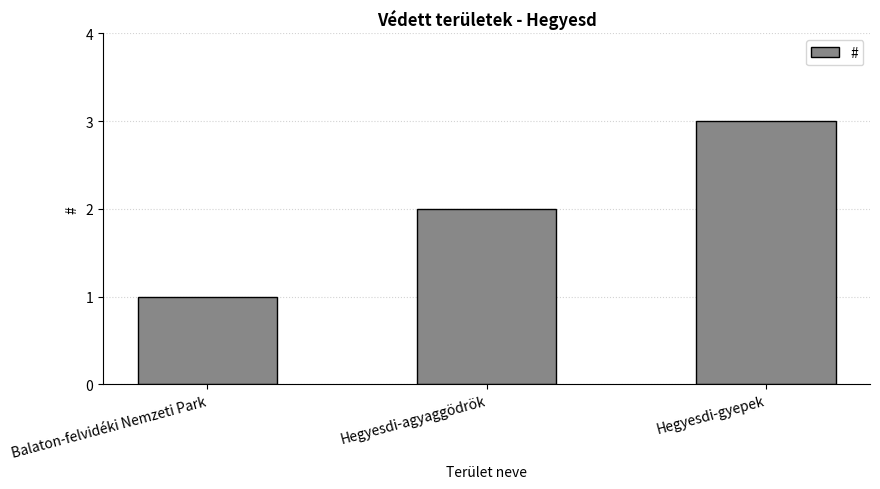

What is the average value?

2